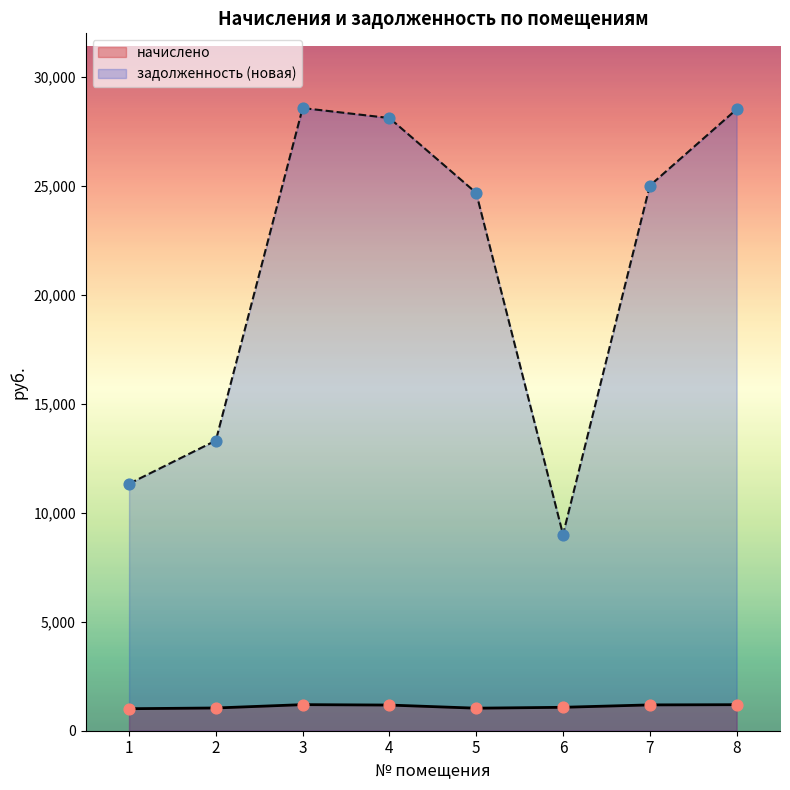

Which series contains the highest Y value?

задолженность (новая)